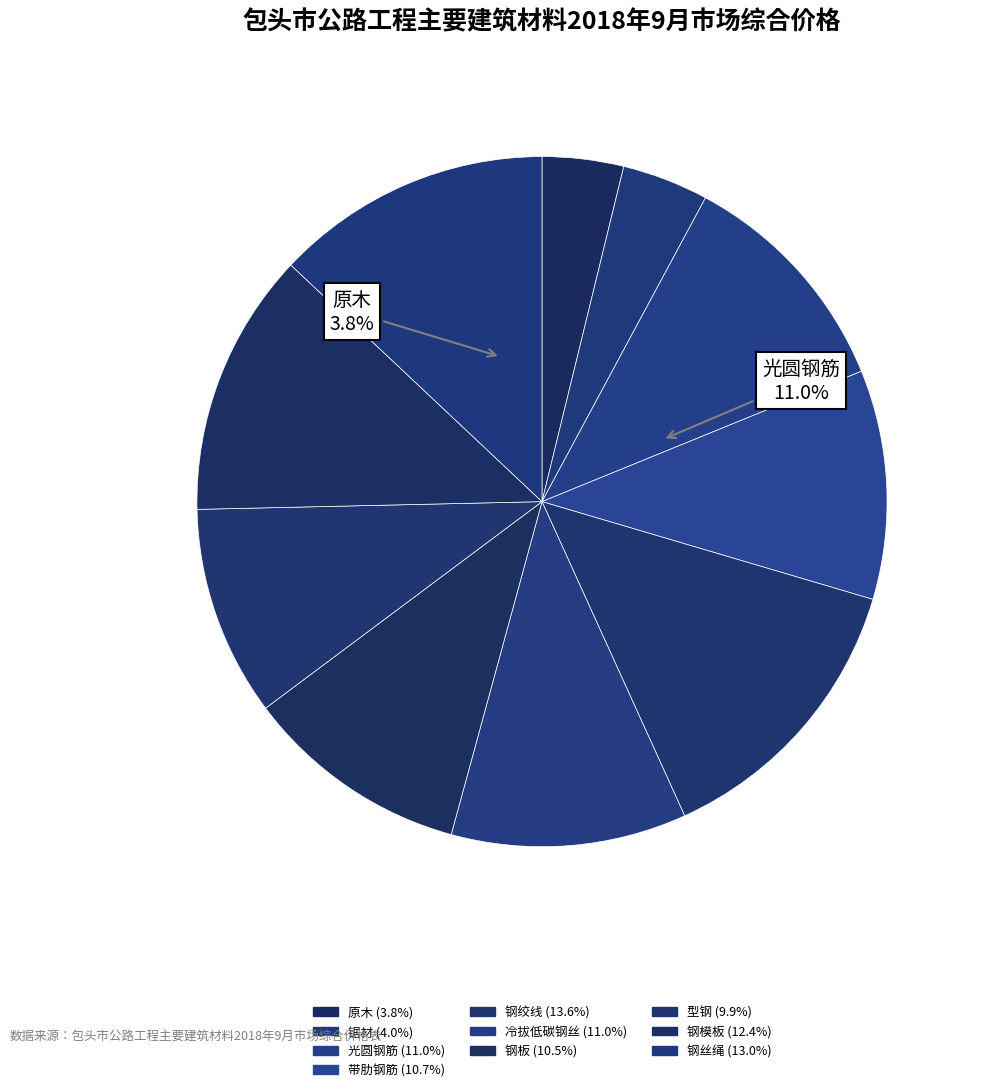

To the nearest percent, what percentage of the pie is 光圆钢筋?

11%